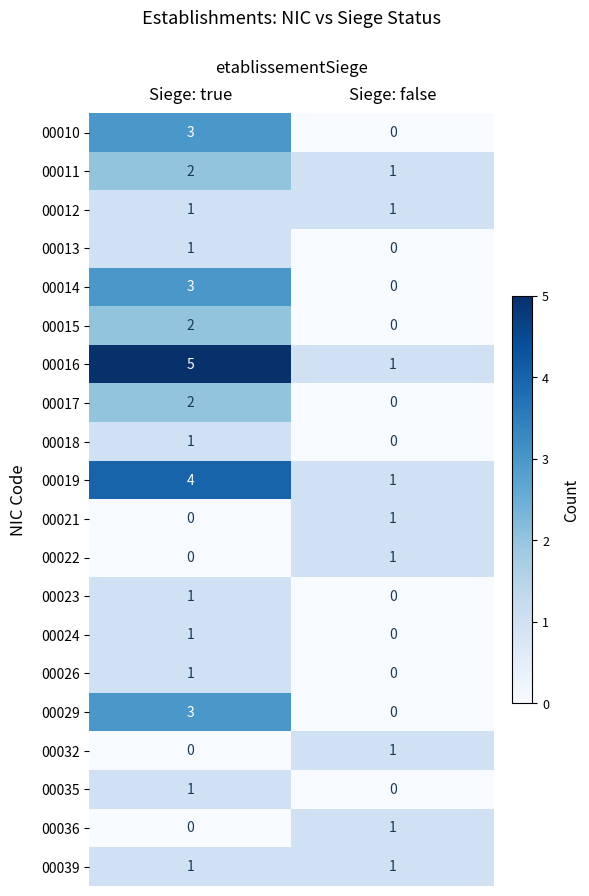

Which series has the largest total across all categories?

00016